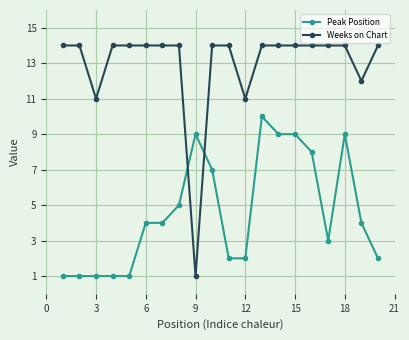

Reading right to left, what are all the values shown in this chart?

Peak Position: 2	4	9	3	8	9	9	10	2	2	7	9	5	4	4	1	1	1	1	1
Weeks on Chart: 14	12	14	14	14	14	14	14	11	14	14	1	14	14	14	14	14	11	14	14